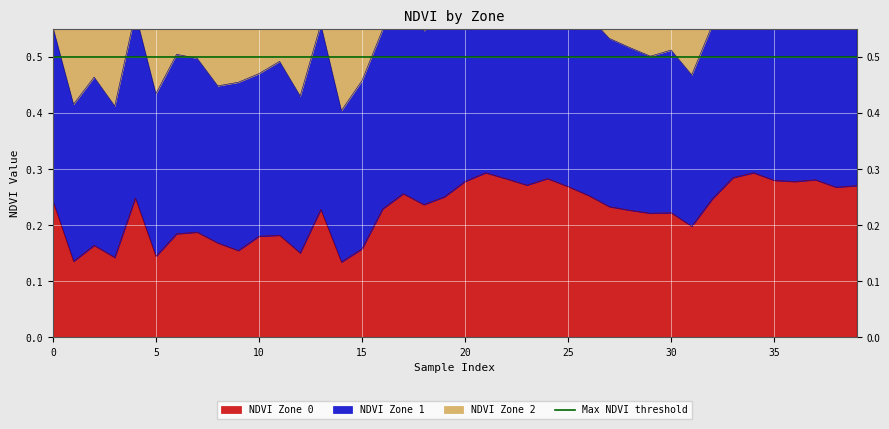

The NDVI Zone 2 series shows 0.6 at 27. True or false?

False